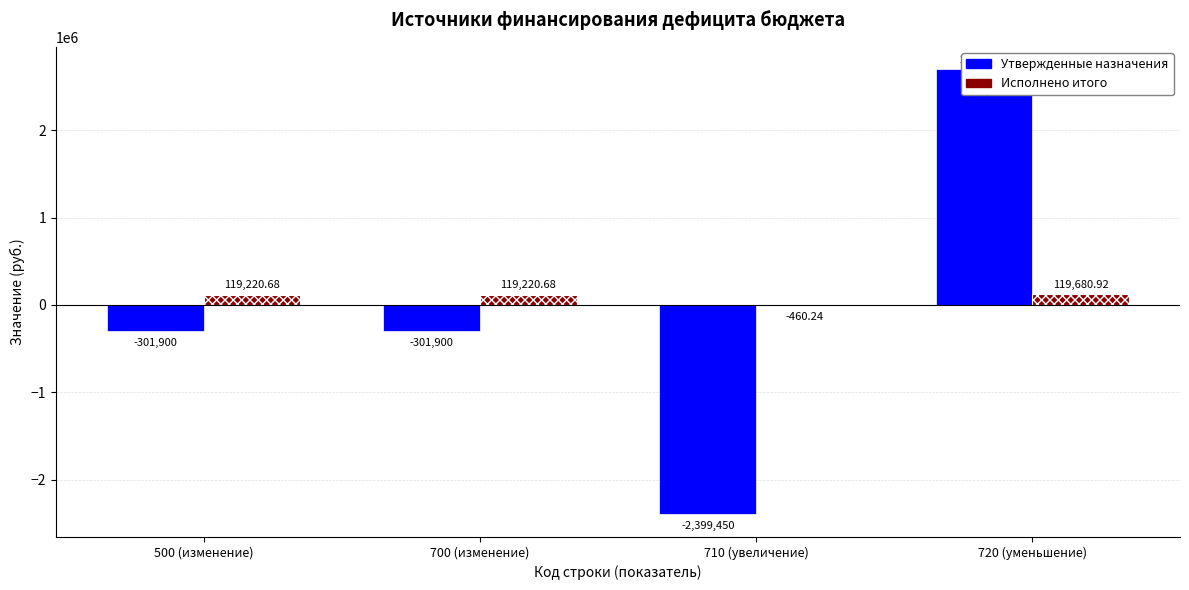

Read the Утвержденные назначения value at 720 (уменьшение).

2701350.0